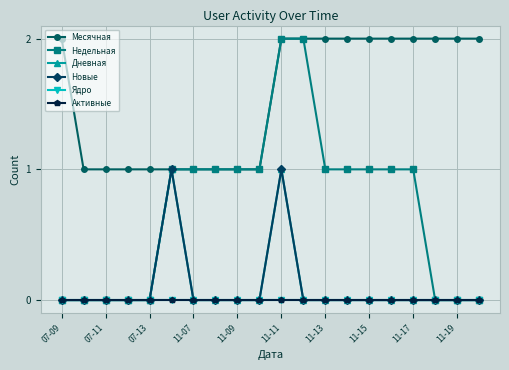

Is this an area chart (filled region under the line)?

No